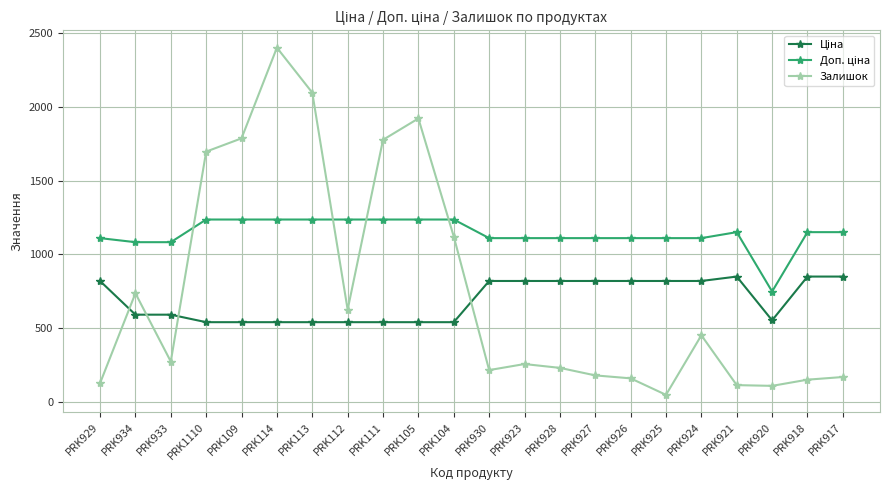

What is the difference between the highest and lowest values at PRK924?

659.2